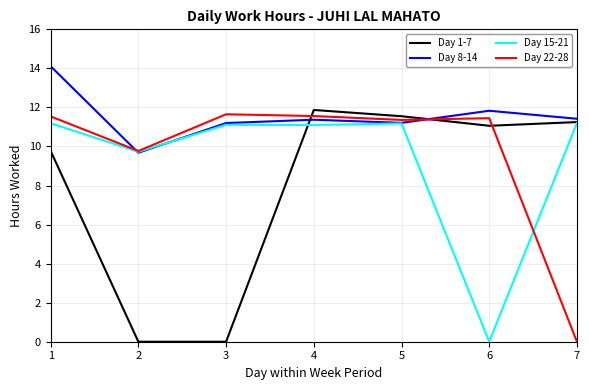

After their last crossing, which series has the higher values: Day 1-7 or Day 8-14?

Day 8-14